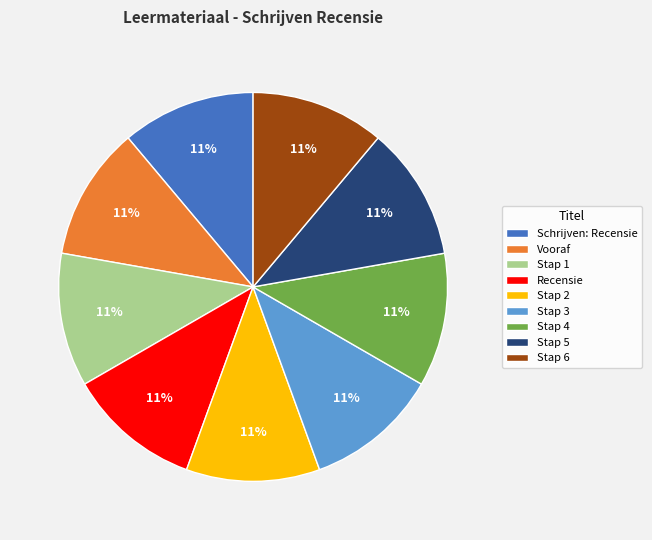

Is Vooraf the majority of the pie?

No